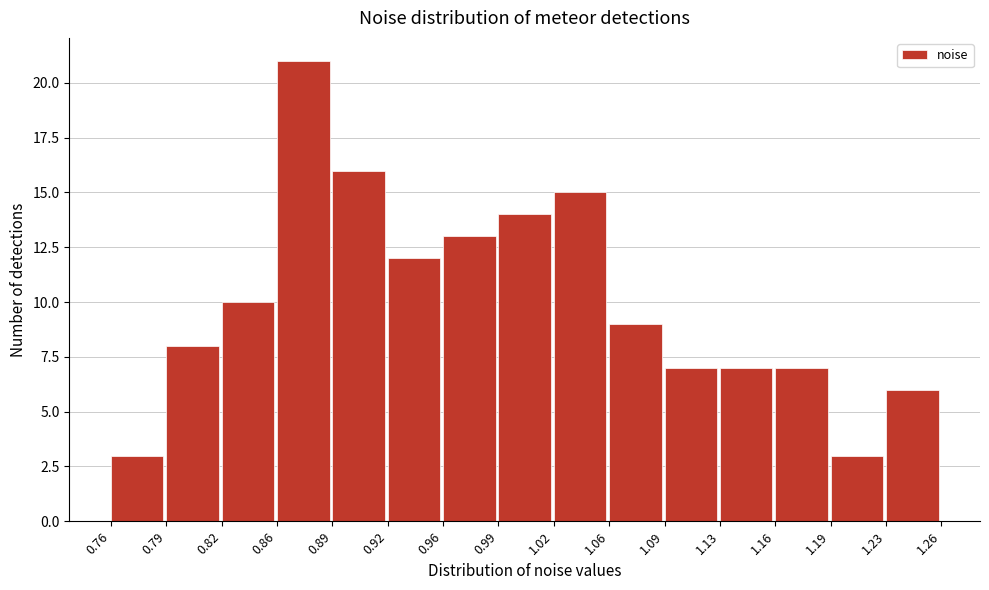

How tall is the bar that spans 0.99 to 1.02 on the x-axis? The values are not printed on the chart, so give them approximately, as read against the axis.

14